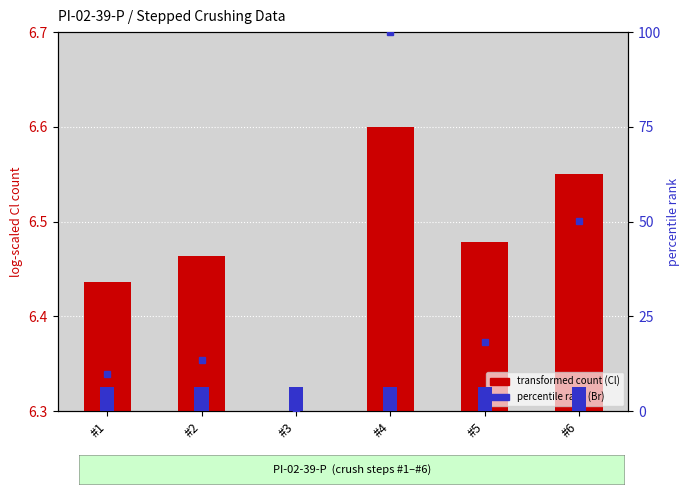

Between #2 and #3, which is larger?

#2